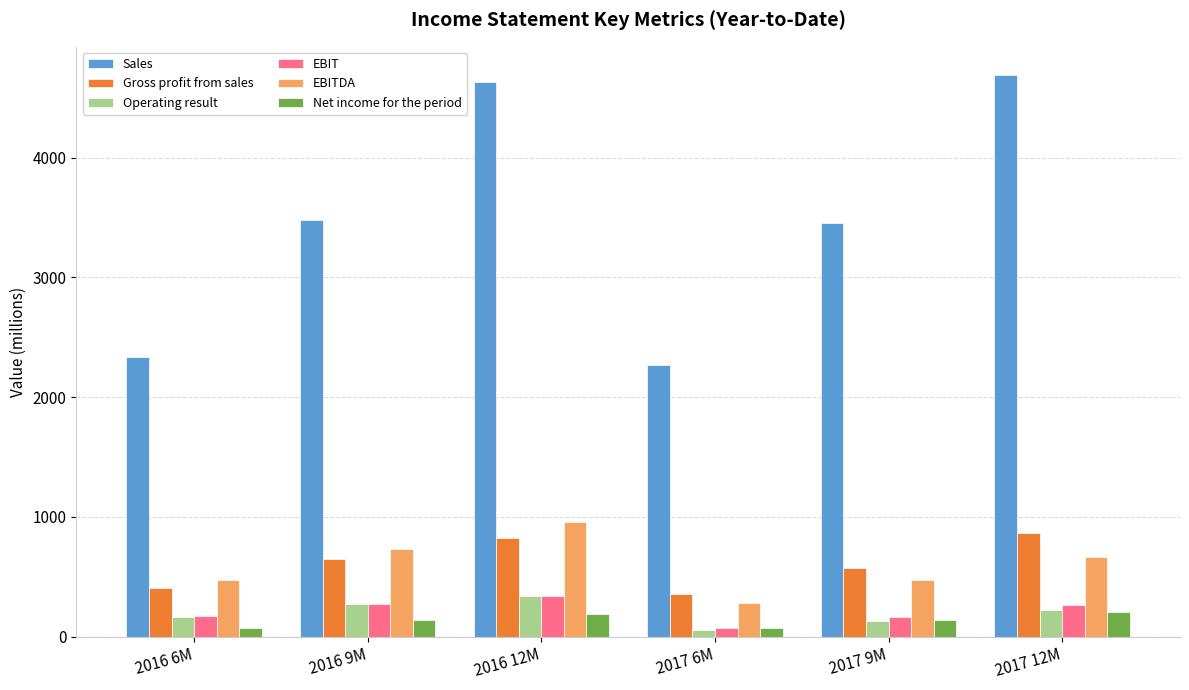

Which series has the largest total across all categories?

Sales